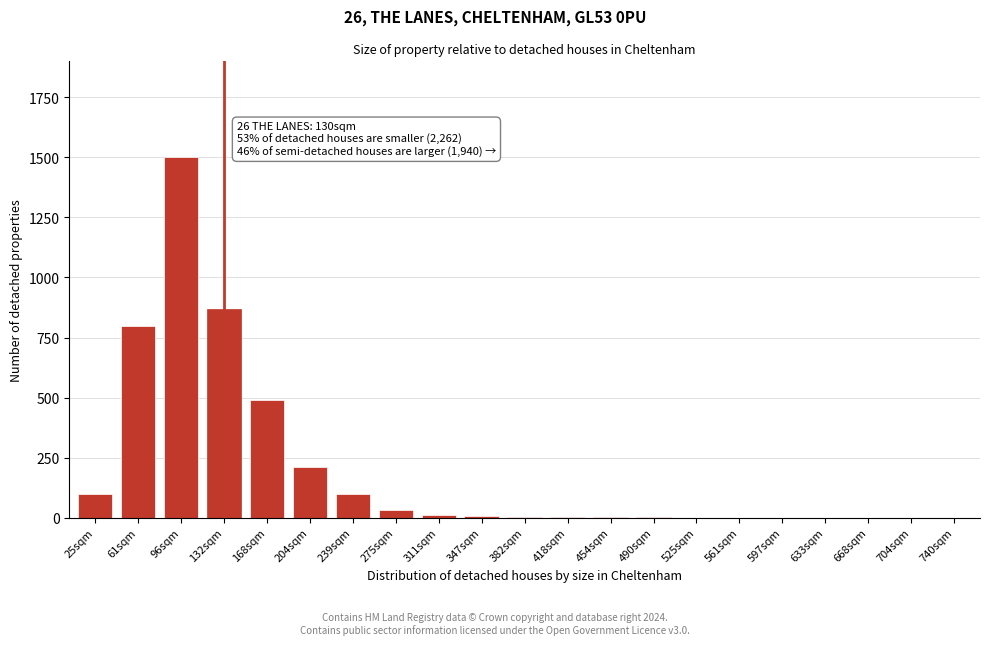

The value at 239sqm is 100. True or false?

True